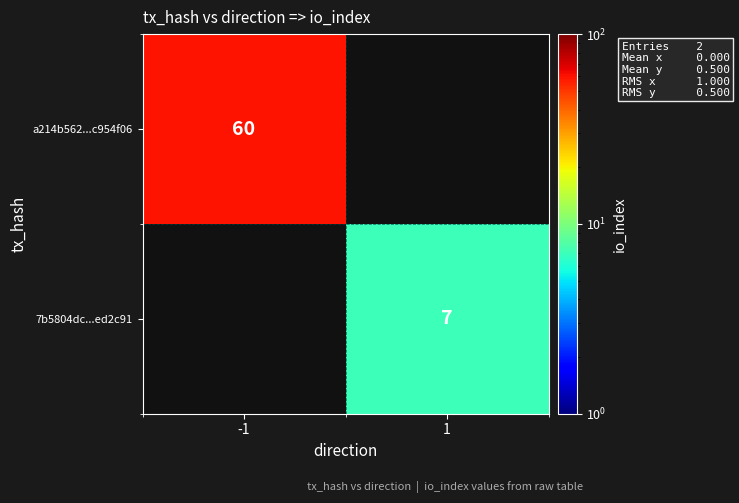

Which label corresponds to the smallest value in the chart?

1